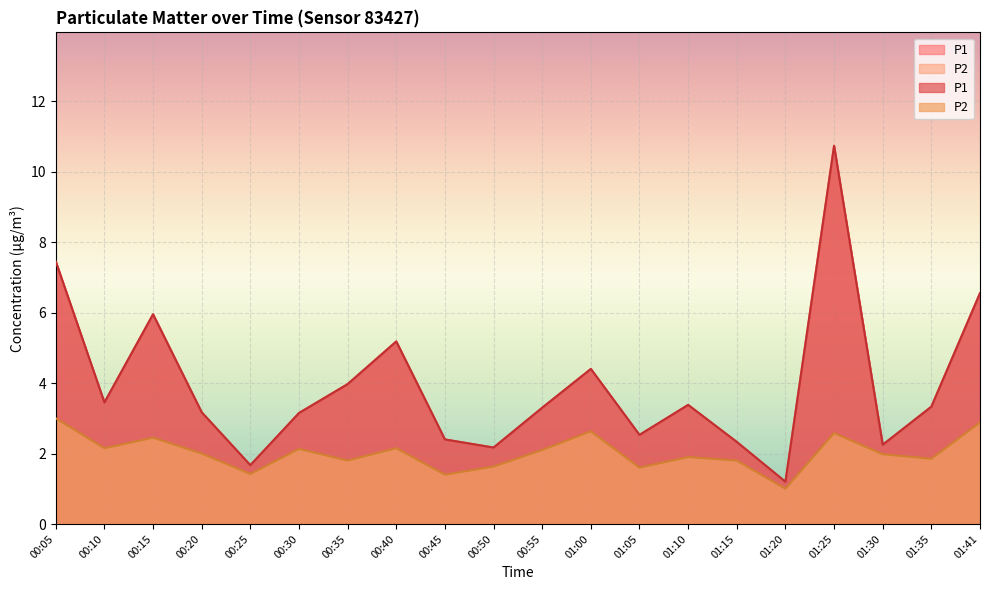

How many interior local valleys does the P1 series have?

6